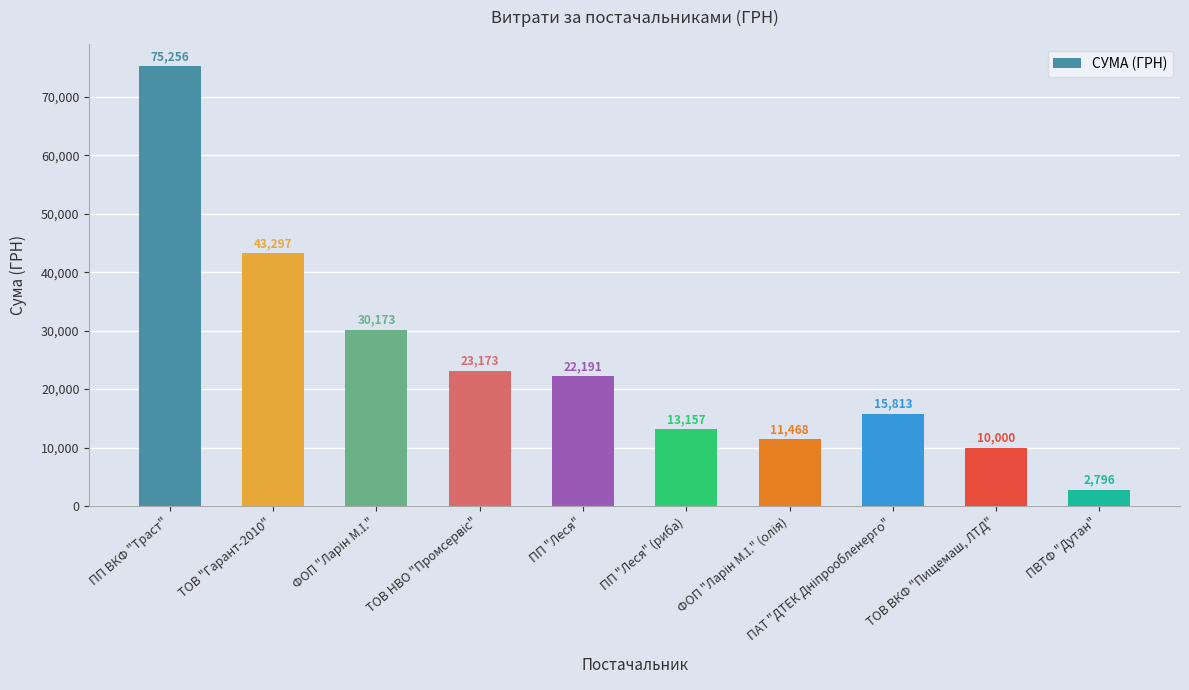

What is the difference between the maximum and second lowest values?

65256.3